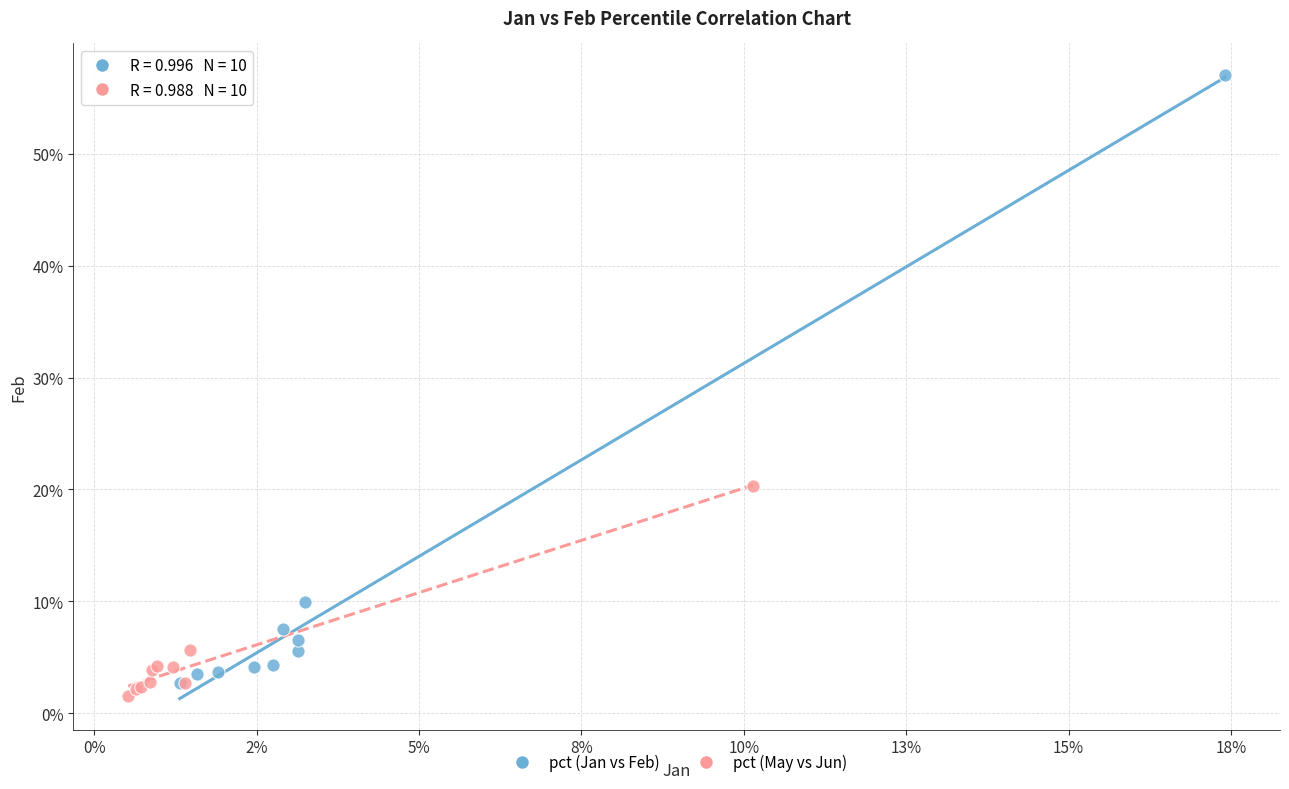

Which series has the largest Y range (max minus min)?

pct (Jan vs Feb)